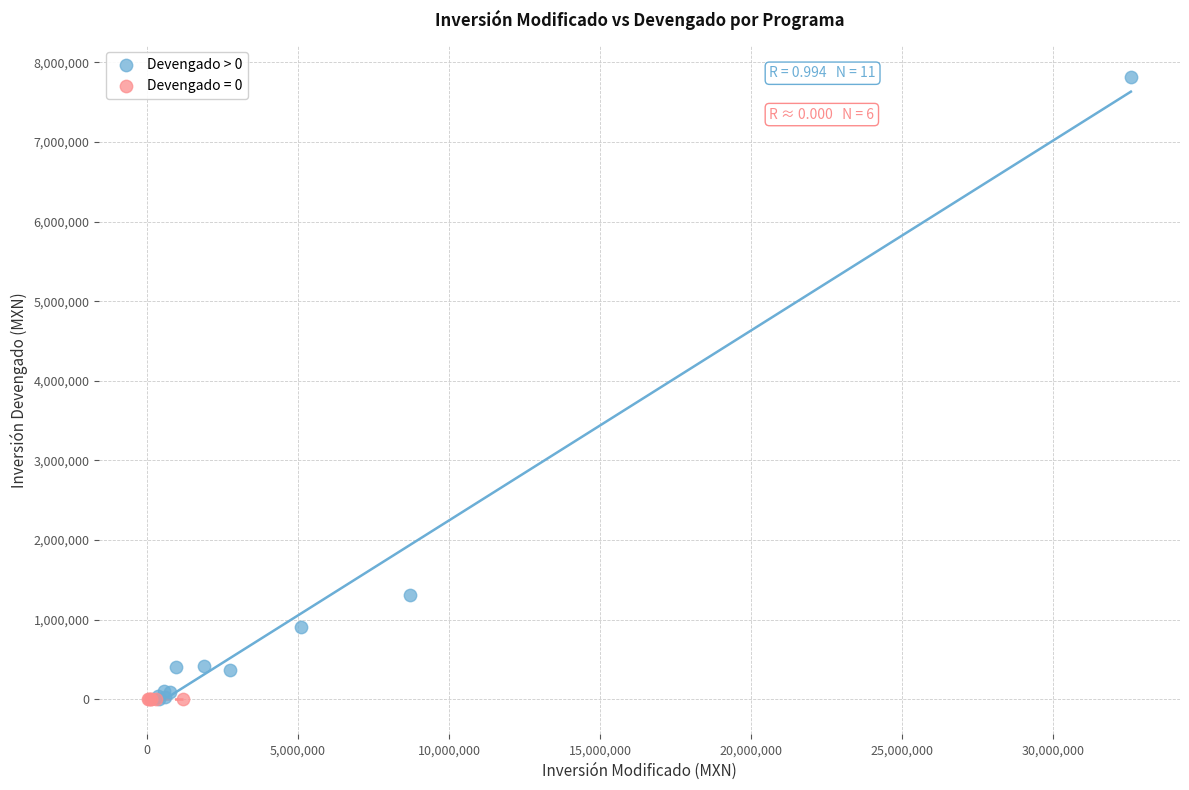

Which series reaches the maximum Y coordinate?

Devengado > 0